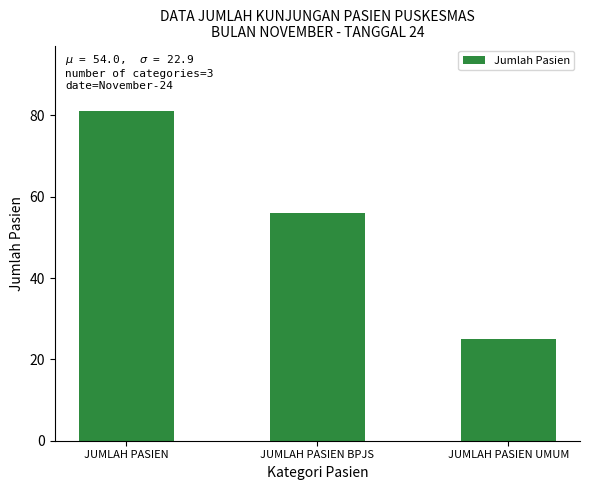

List the labels in order of value, smallest first.

JUMLAH PASIEN UMUM, JUMLAH PASIEN BPJS, JUMLAH PASIEN